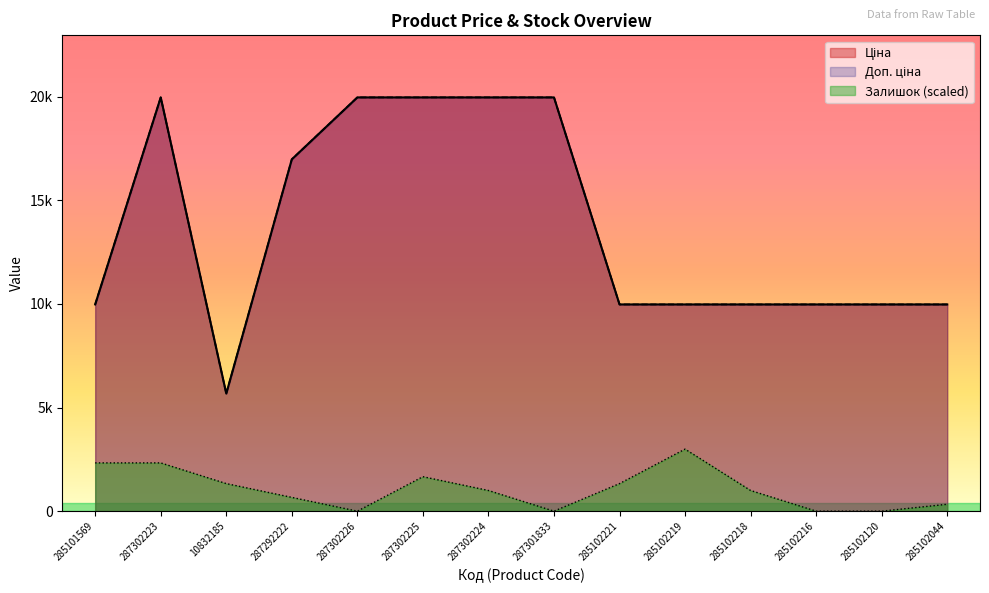

True or false: Залишок has more than 1 interior local peaks.

True